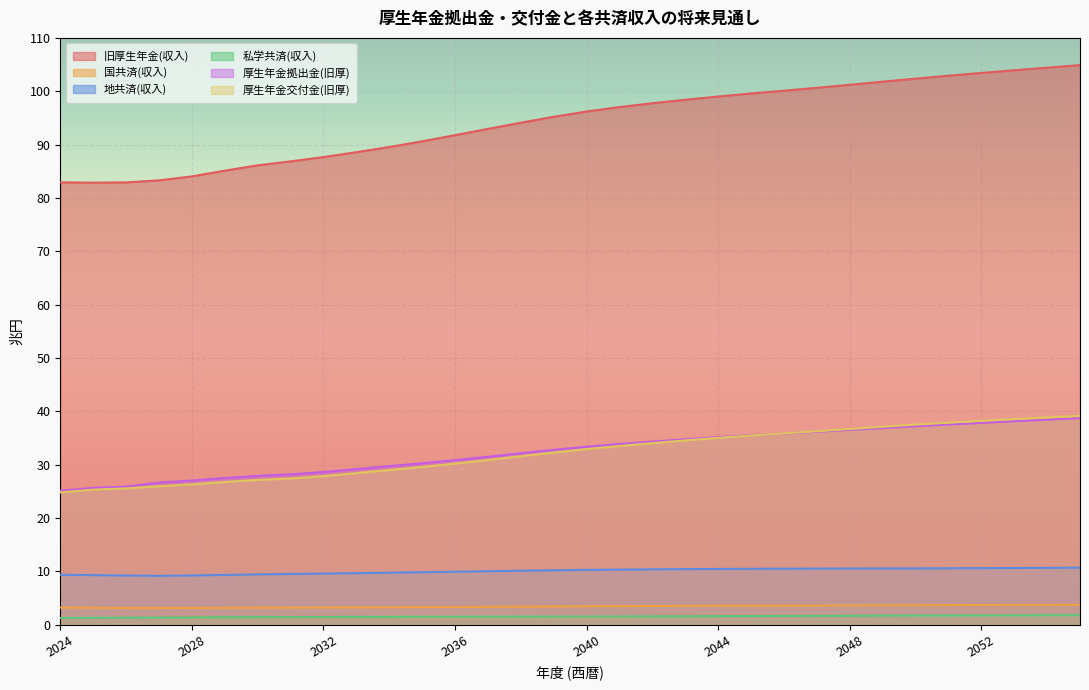

Does the chart display data point markers on the line(s)?

No